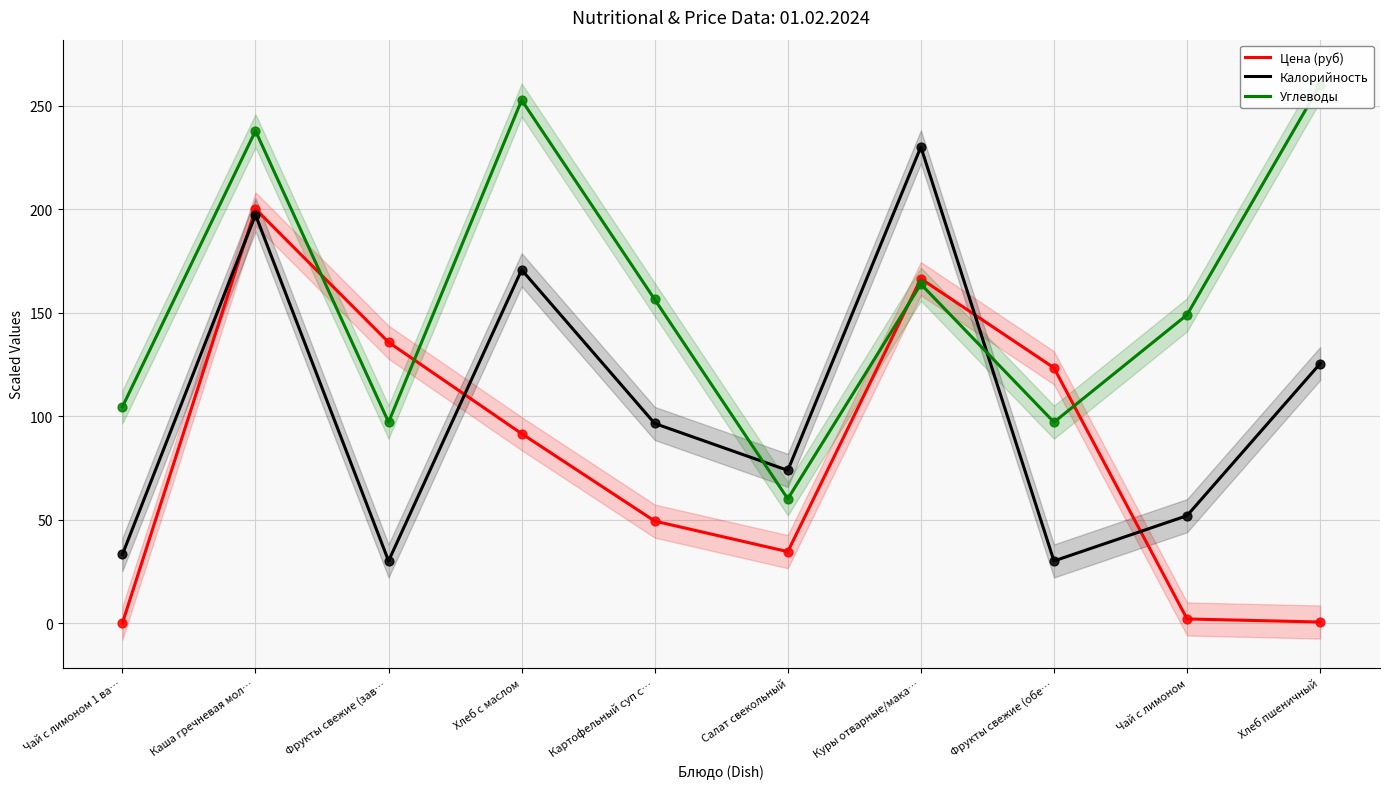

At which category is the sum across all series the highest?

Каша гречневая мол…